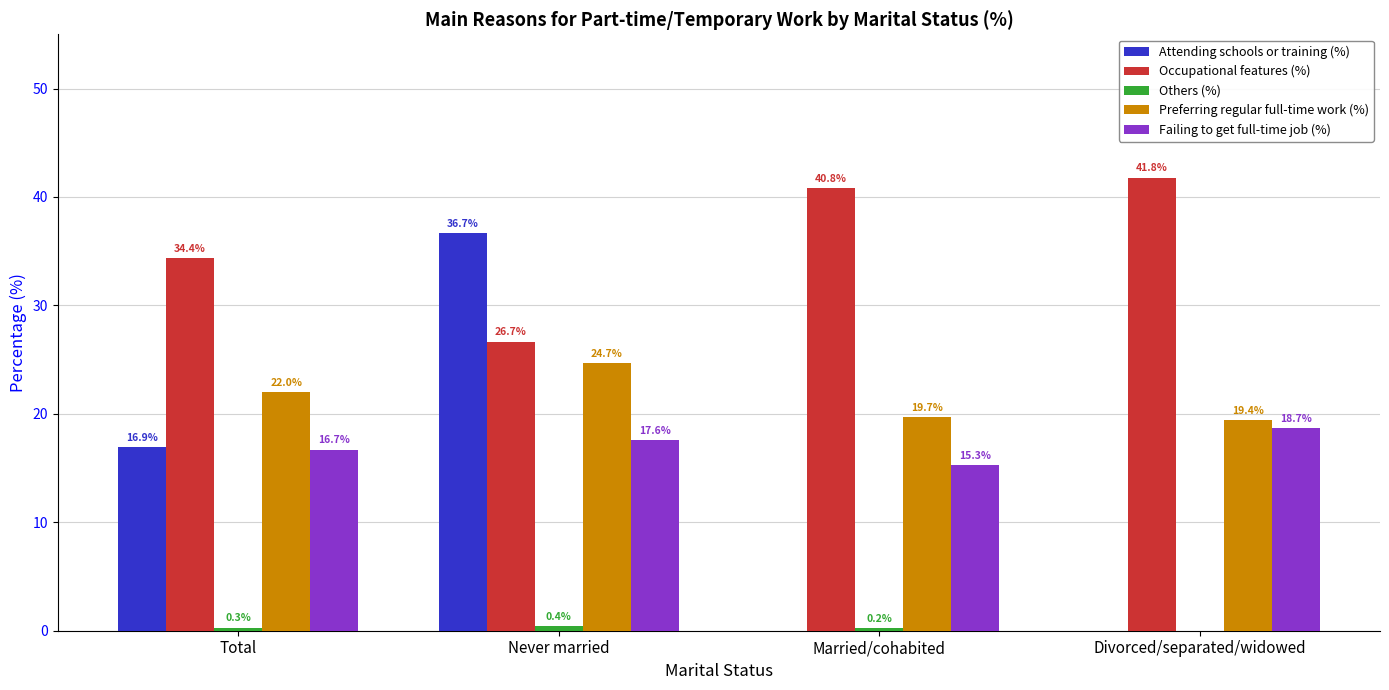

What is the total value across all series at Married/cohabited?

76.0